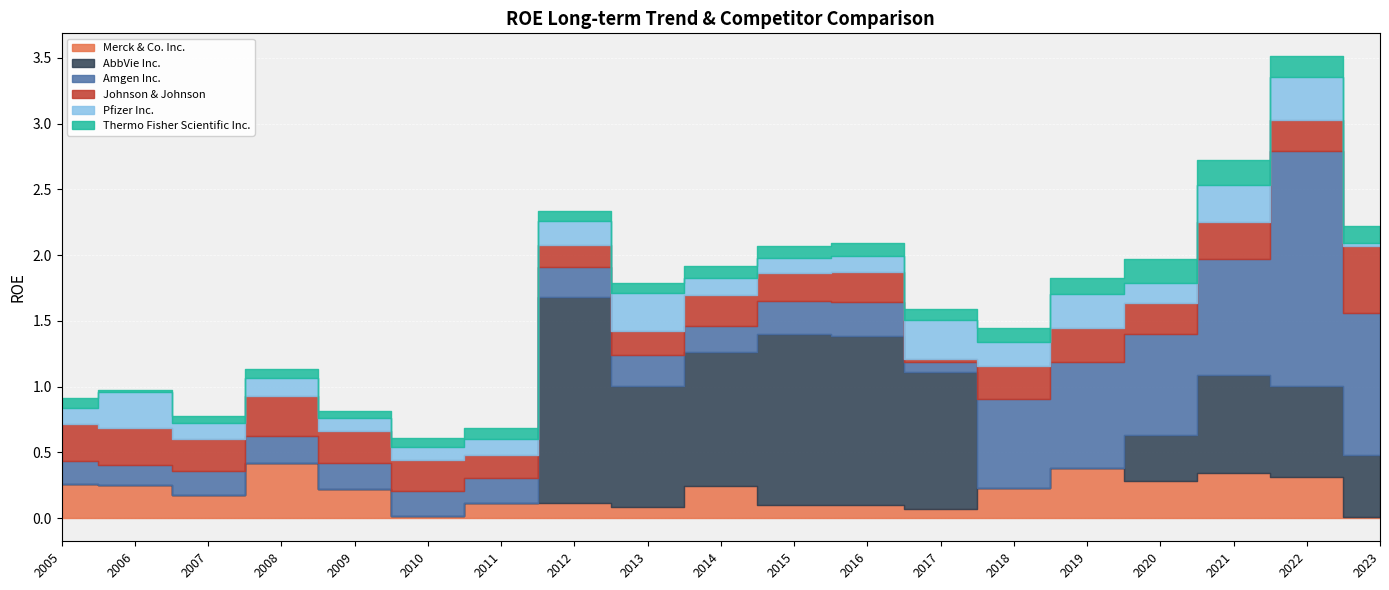

How many interior local valleys does the AbbVie Inc. series have?

1